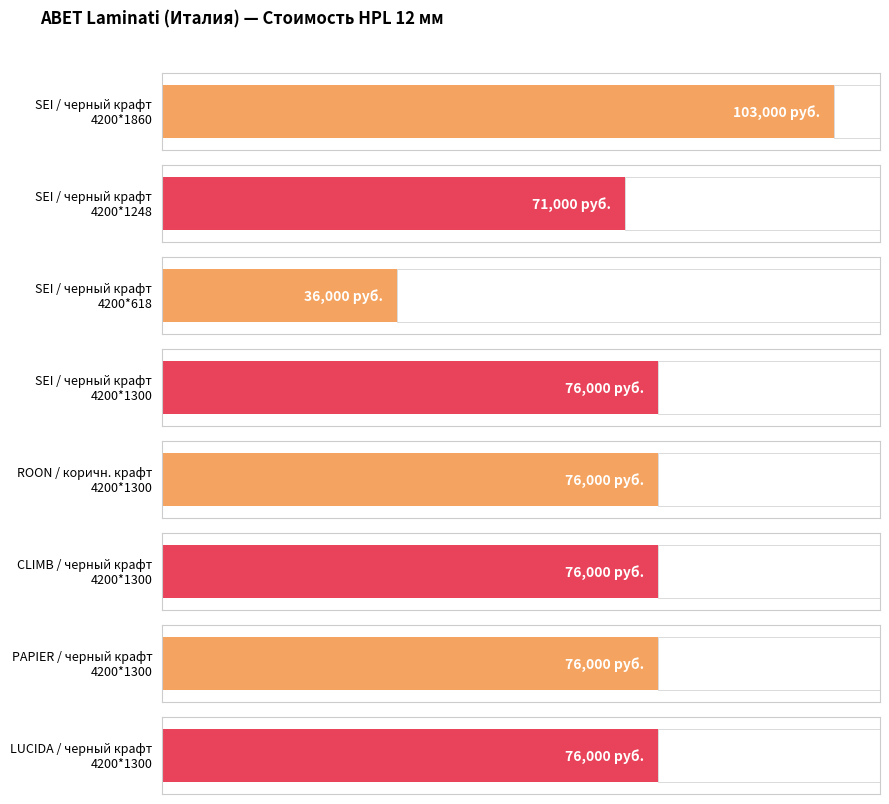

The value at SEI 4200*1248 is 125288. True or false?

False